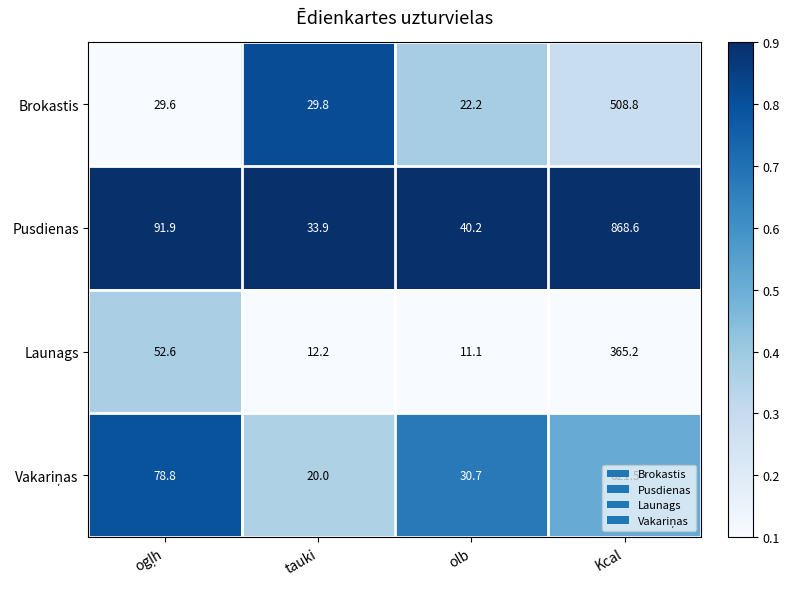

What is the sum of the Pusdienas values at tauki and Kcal?

902.5